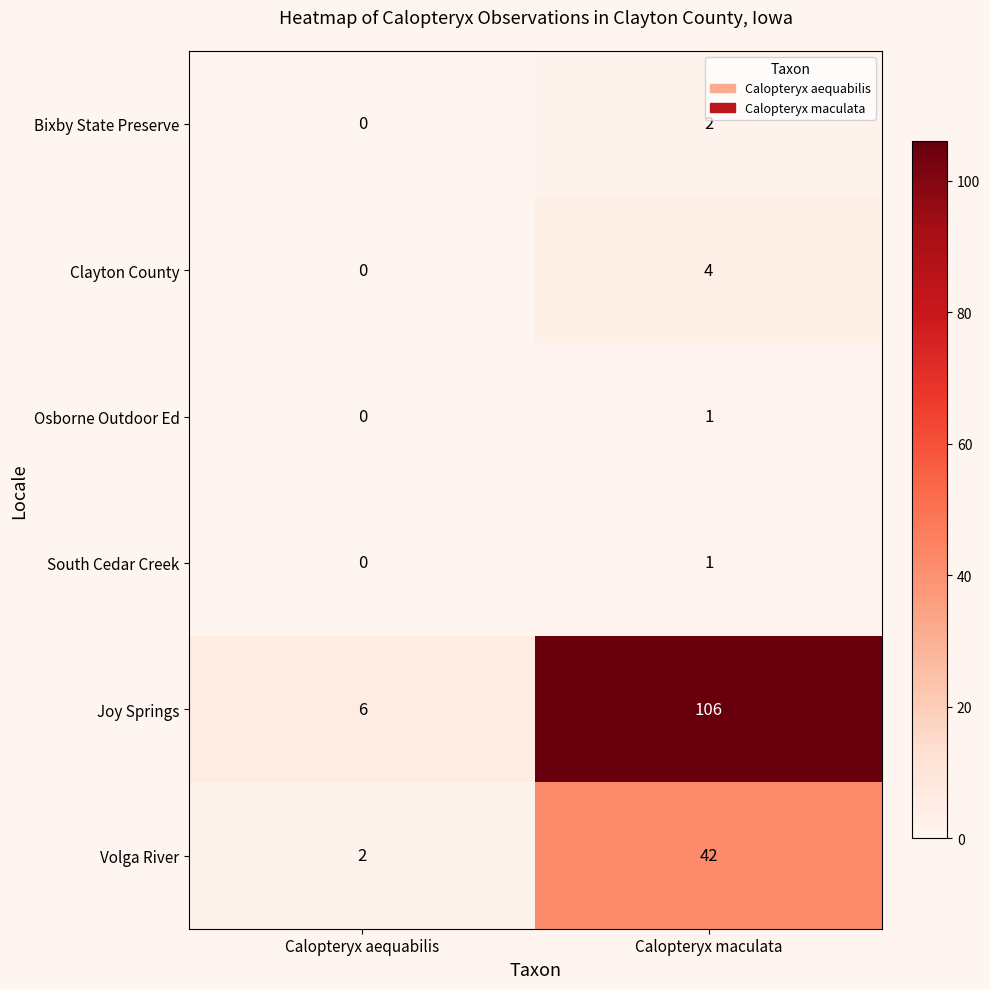

Is it true that Clayton County equals 0 at Calopteryx aequabilis?

True